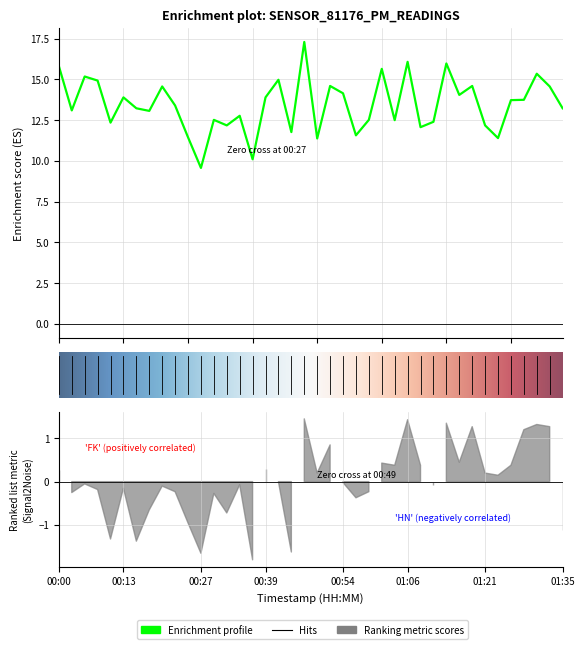

Is it true that the value at 00:51 is 14.6?

True